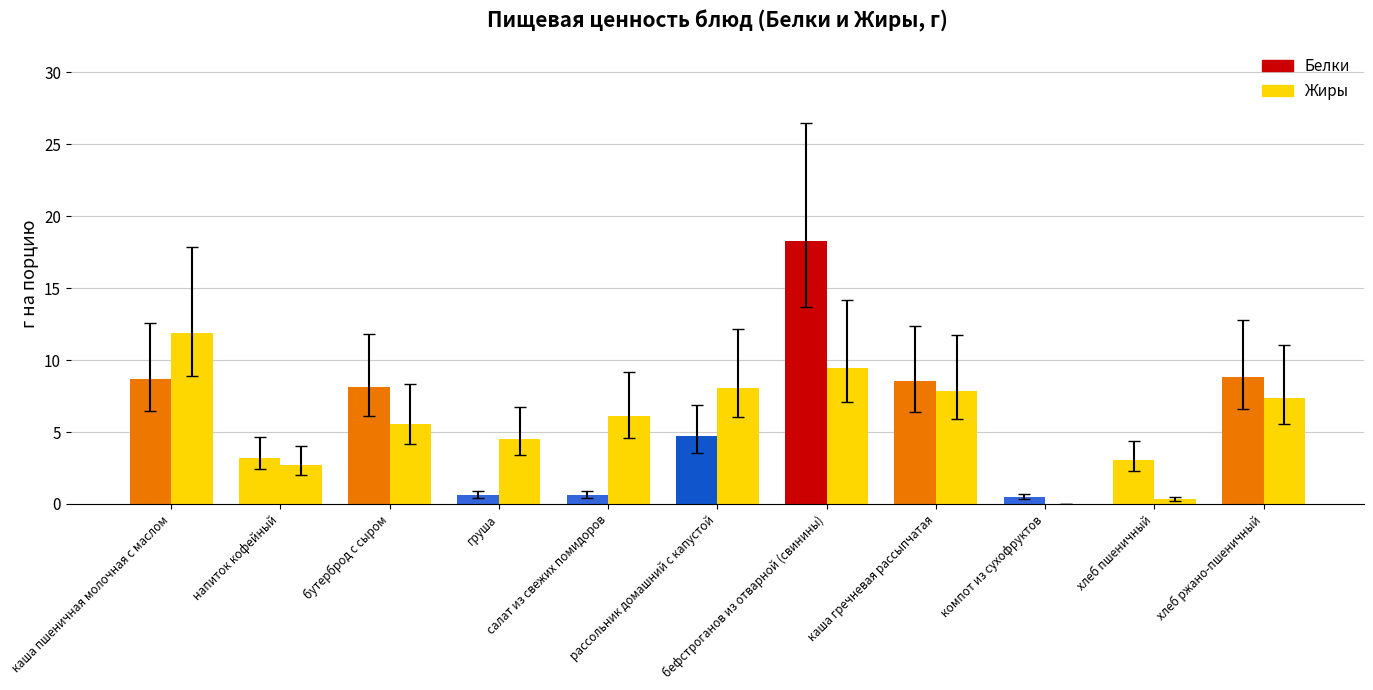

At which label does Жиры first exceed 6?

каша пшеничная молочная с маслом